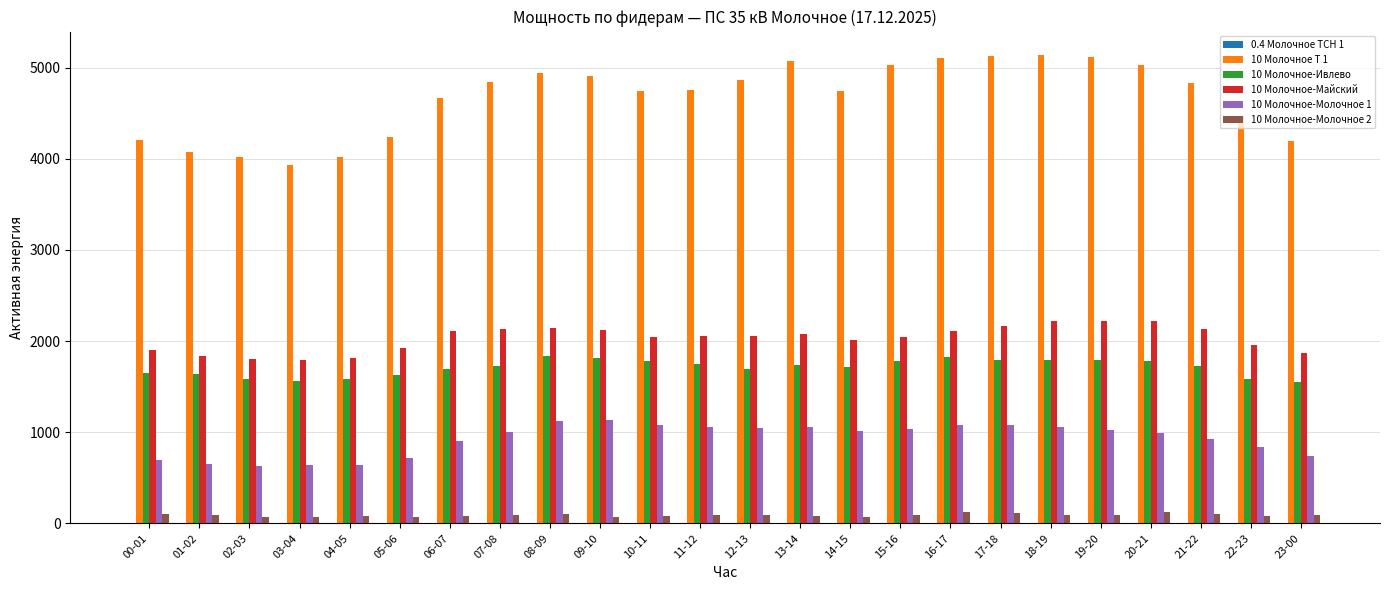

Is the value of 10 Молочное-Ивлево at 17-18 greater than the value of 10 Молочное-Молочное 1 at 22-23?

Yes